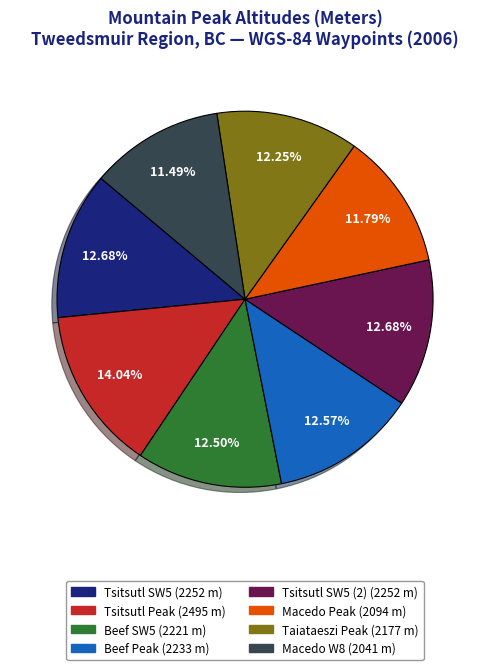

Does any single category account for the majority?

No